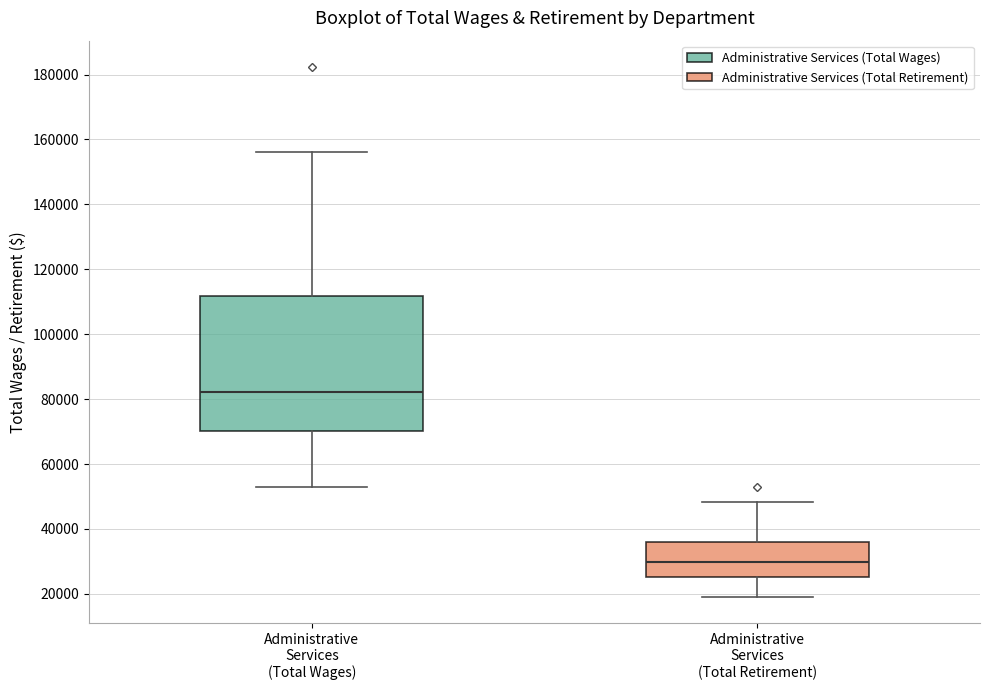

Which box's median line is the highest?

Administrative Services (Total Wages)